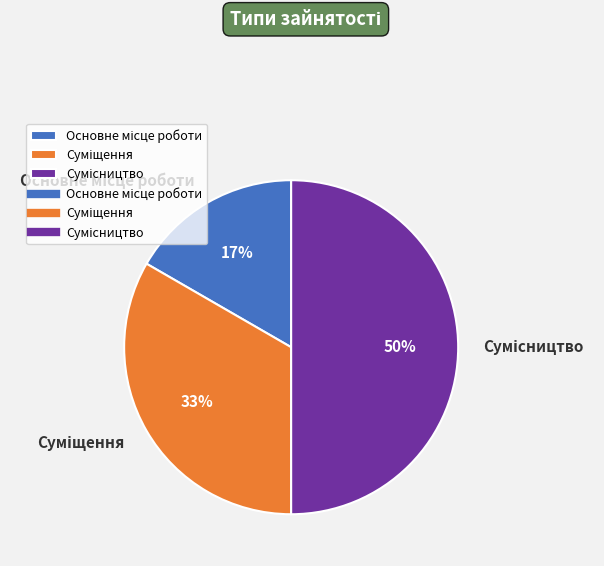

To the nearest percent, what is the average slice percentage?

33%